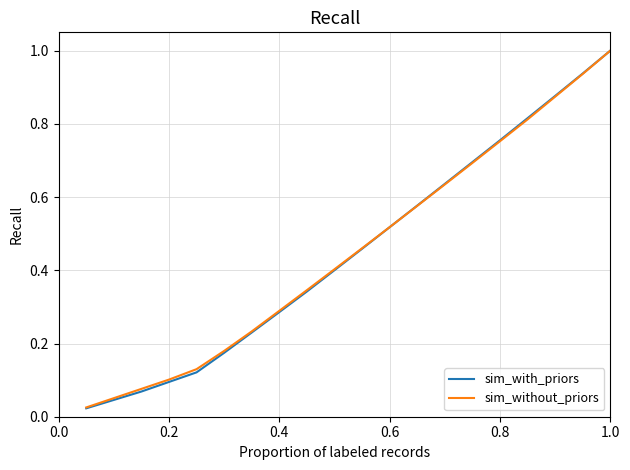

What is the greatest value displayed?

1.0